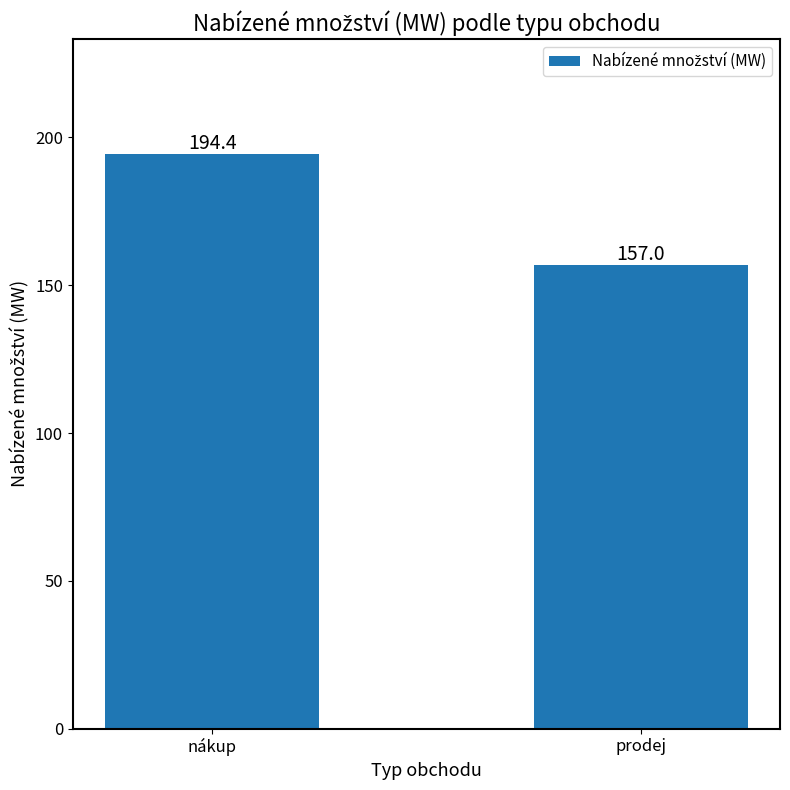

Which label corresponds to the smallest value in the chart?

prodej